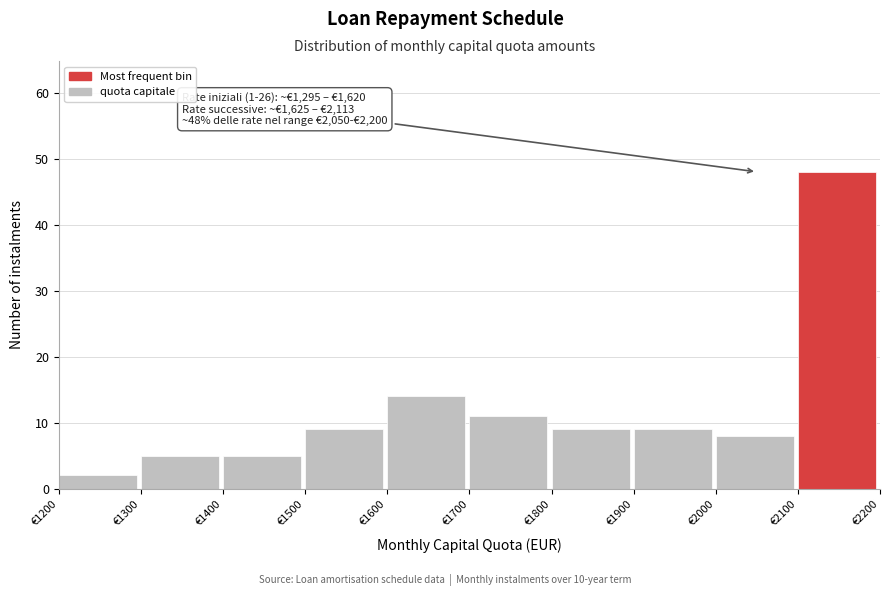

Which range on the x-axis has the tallest bar?

2100 to 2200